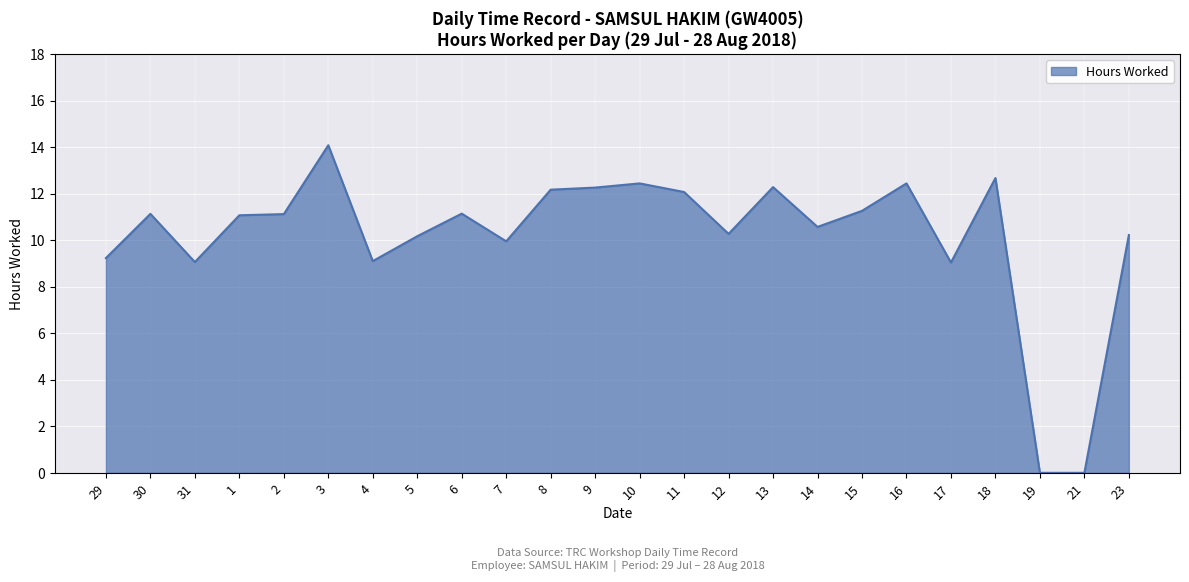

At which category does the chart reach its peak across all series?

3